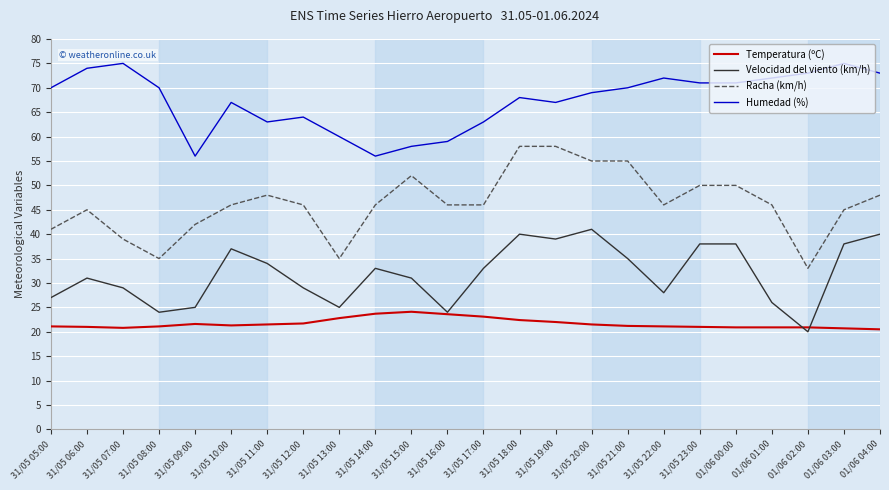

The Velocidad del viento (km/h) series shows 33.0 at 31/05 14:00. True or false?

True